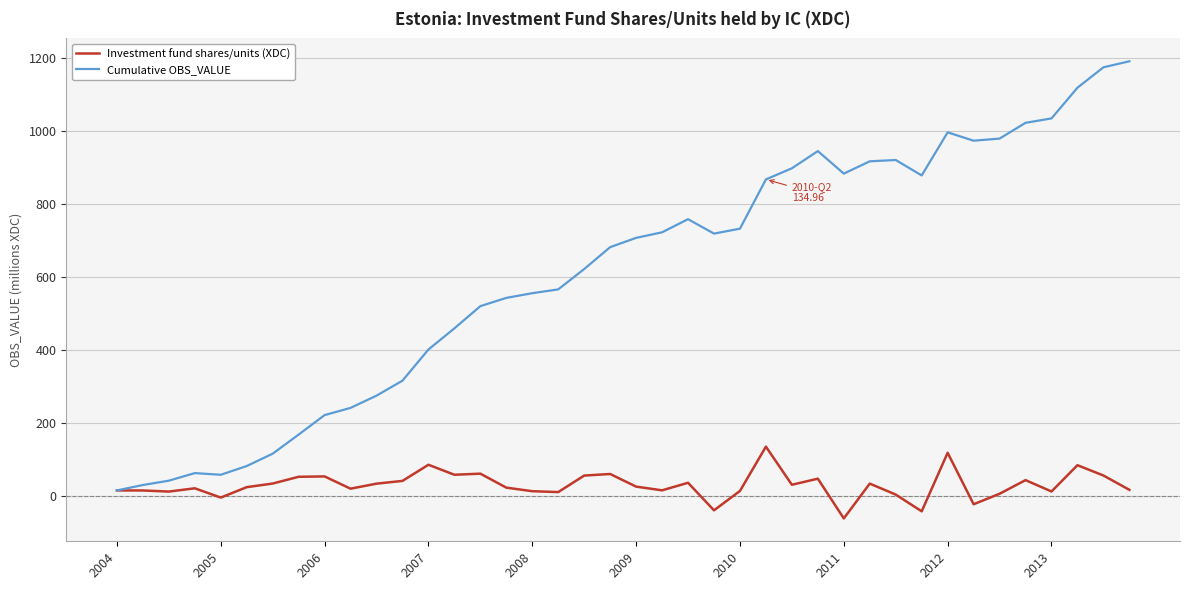

What is the maximum value for Cumulative OBS_VALUE?

1191.1